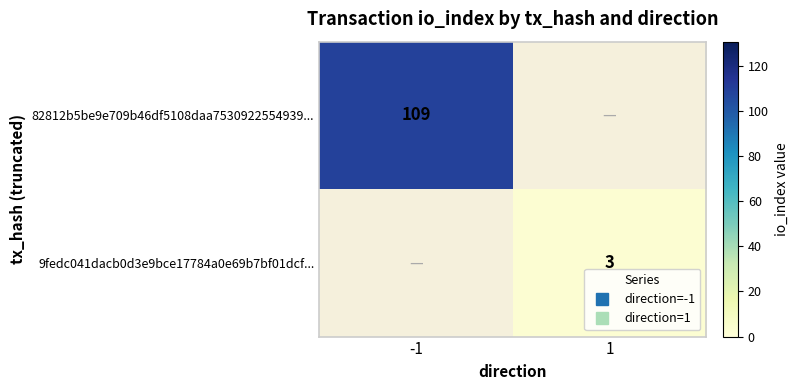

At which category is the sum across all series the highest?

-1